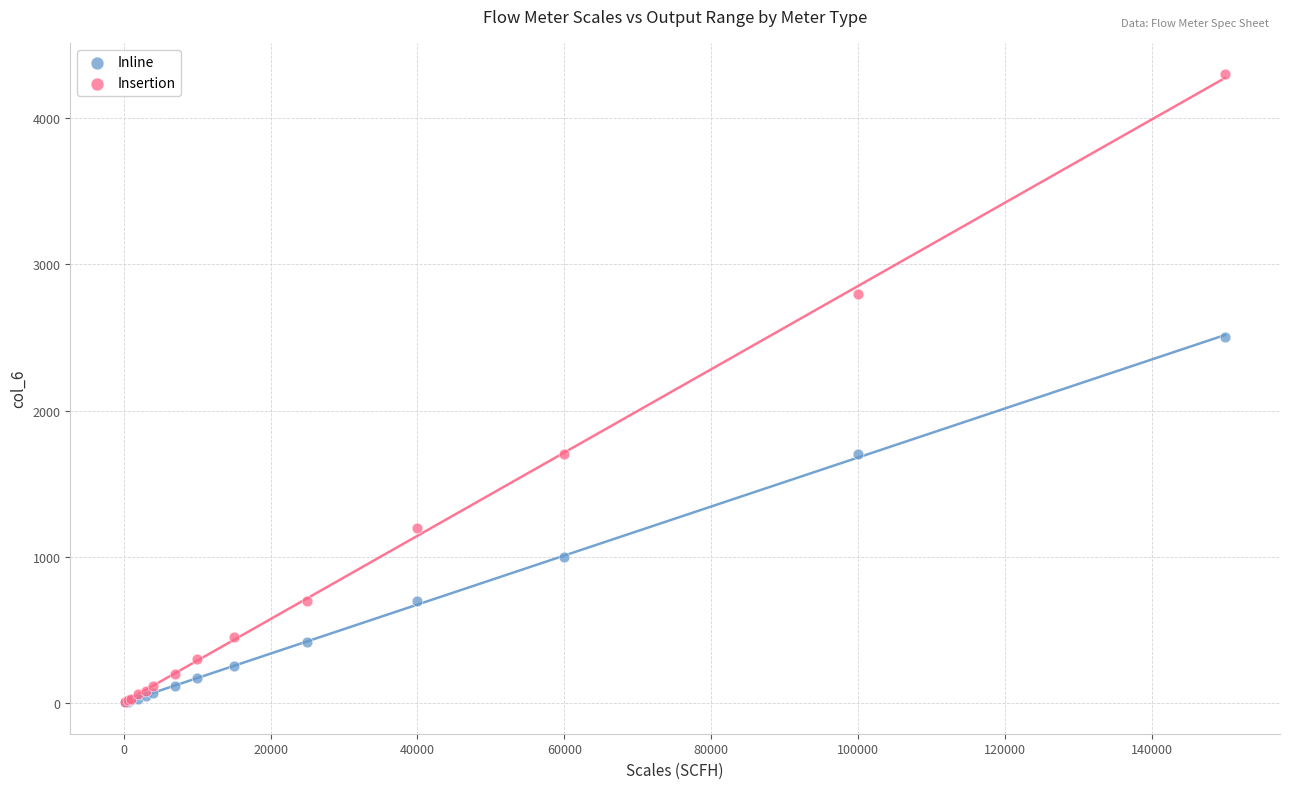

Which series has the widest spread of Y values?

Insertion